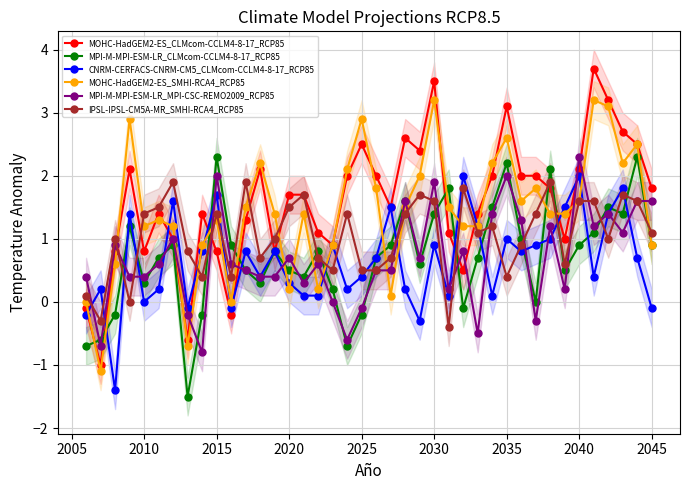

After their last crossing, which series has the higher values: IPSL-IPSL-CM5A-MR_SMHI-RCA4_RCP85 or MOHC-HadGEM2-ES_SMHI-RCA4_RCP85?

IPSL-IPSL-CM5A-MR_SMHI-RCA4_RCP85